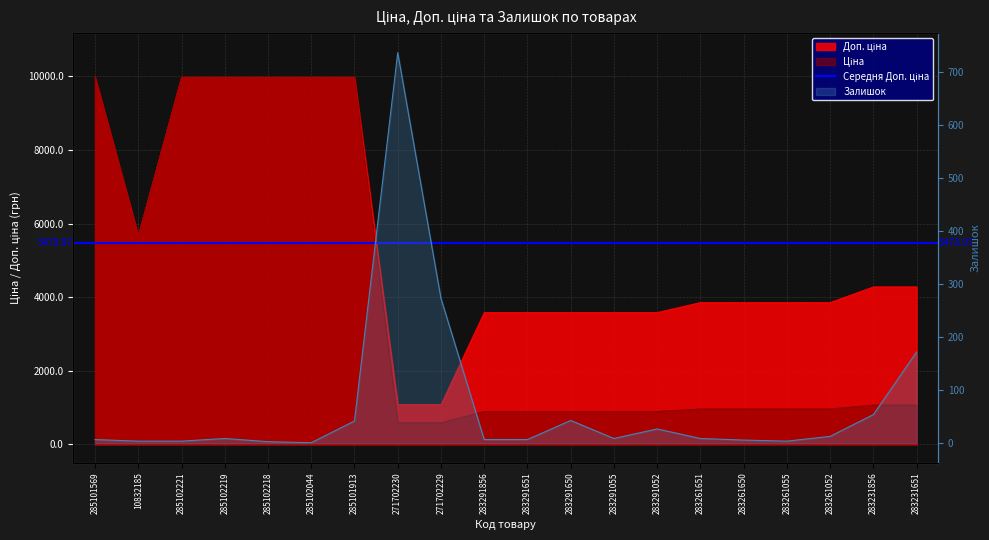

What is the label of the 19th point from the left?

283231856